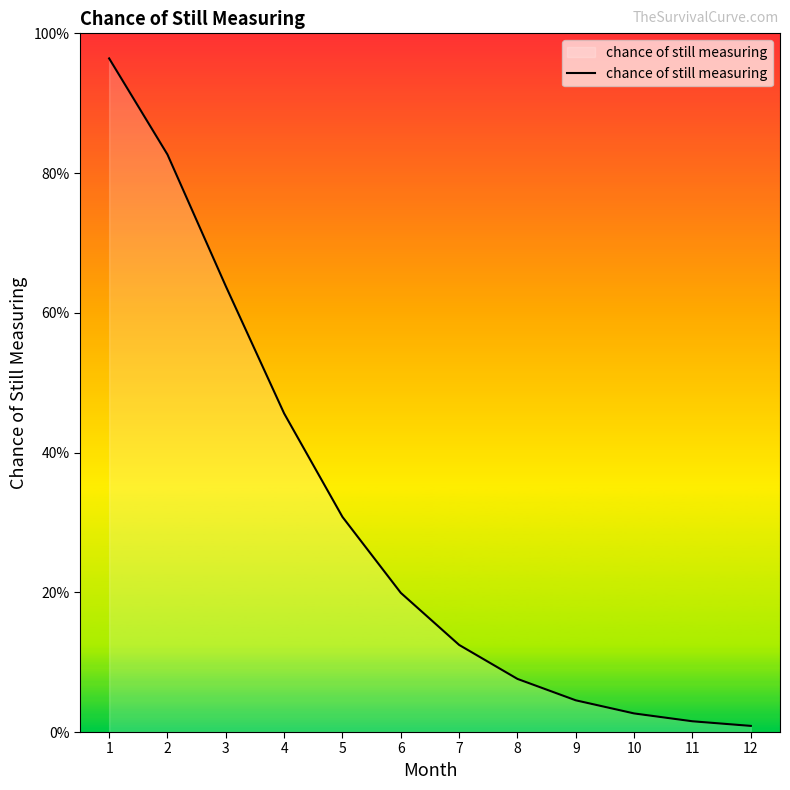

The chart shows a value of 0.0 at 10. True or false?

True